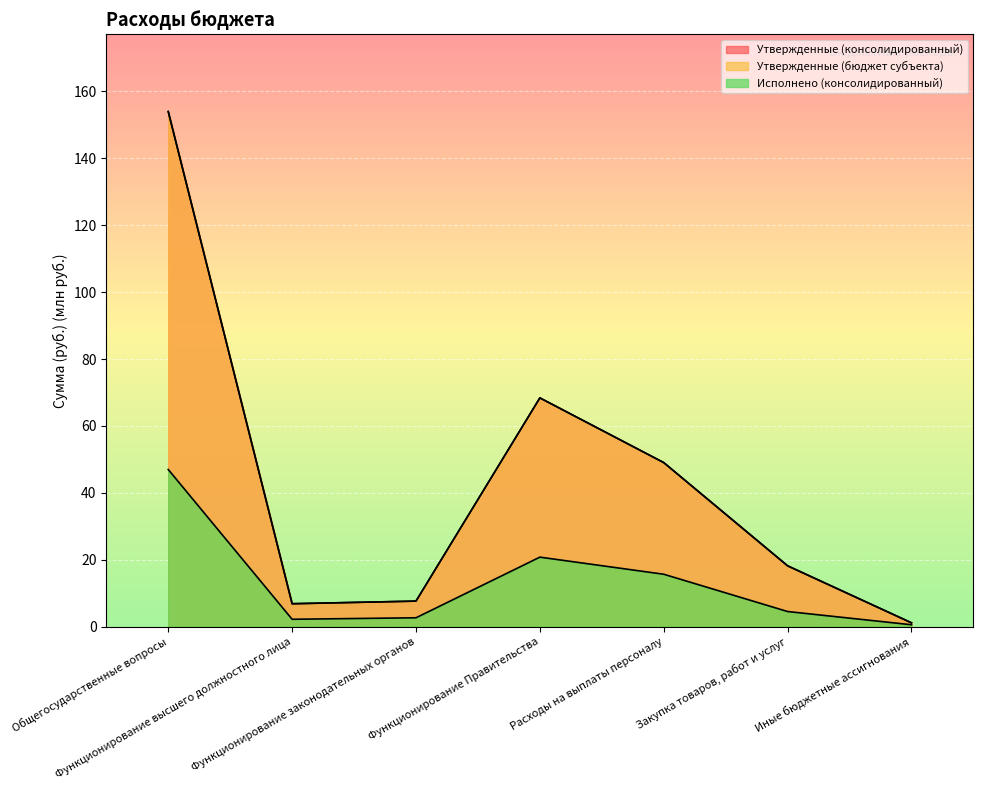

How many interior local peaks does the Исполнено (консолидированный) series have?

1